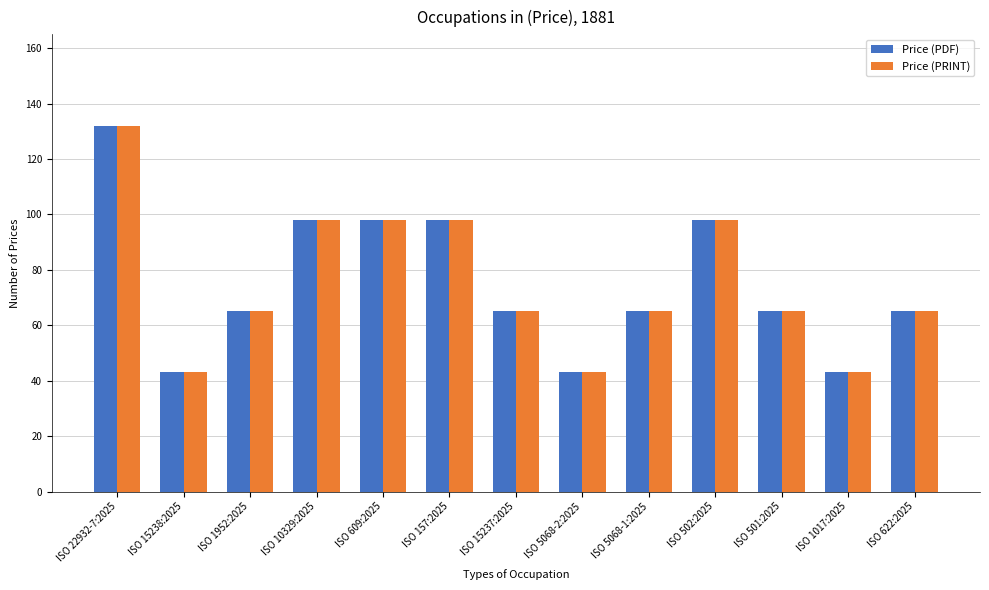

The Price (PRINT) series shows 65 at ISO 1952:2025. True or false?

True